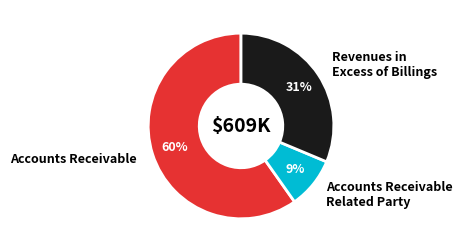

Count the number of slices in the pie.

3